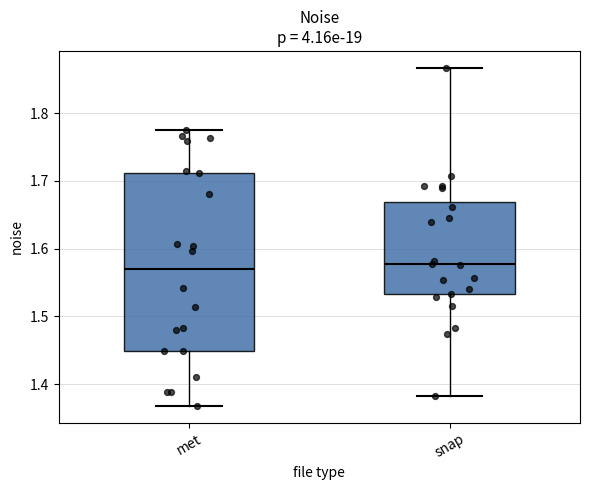

Reading left to right, transcribe this box plot: for each box, give where its median line is, the range the box spans, and where its two whiskers end, as read against the y-axis. The values are not printed on the chart, so give them approximately, as read against the axis.

met: median 1.57, box 1.45 to 1.71, whiskers 1.37 to 1.78
snap: median 1.58, box 1.53 to 1.67, whiskers 1.38 to 1.87